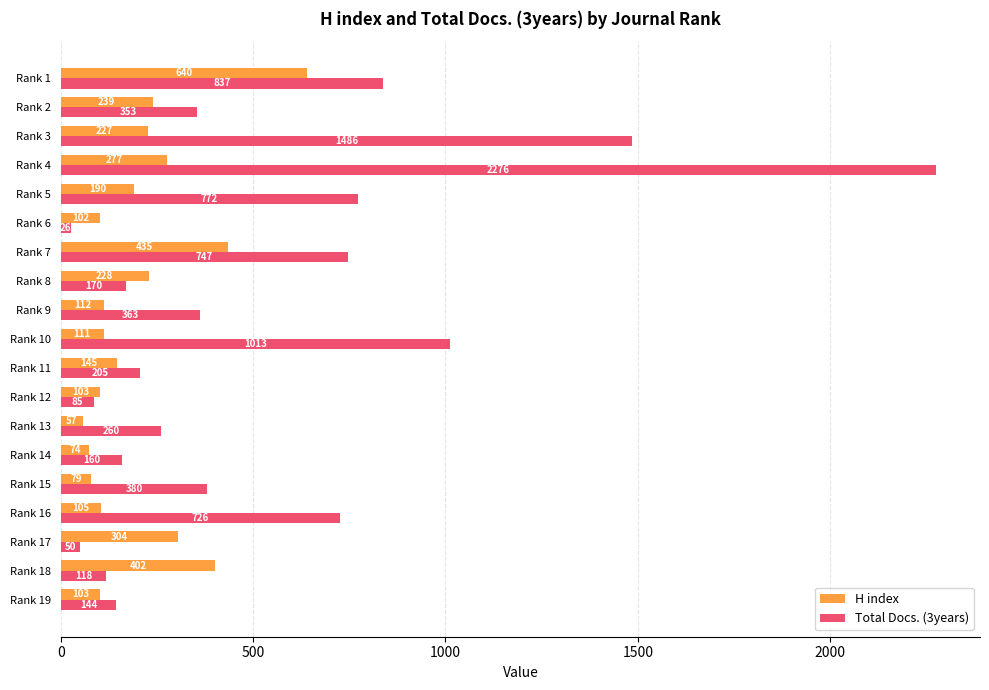

What is the lowest value of the H index series?

57